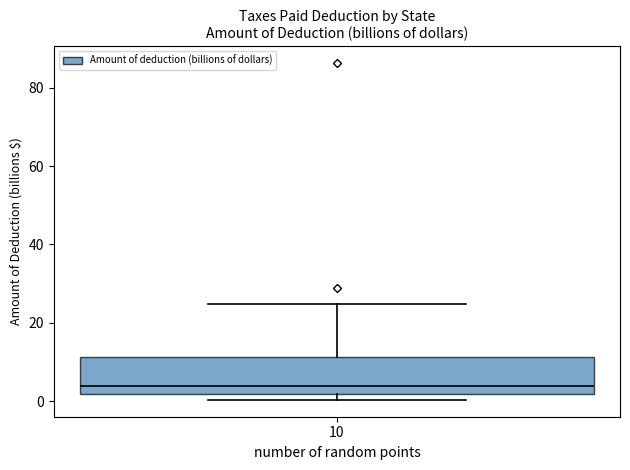

Where does the upper whisker of the box at x = 10 end on the y-axis? The values are not printed on the chart, so give them approximately, as read against the axis.

24